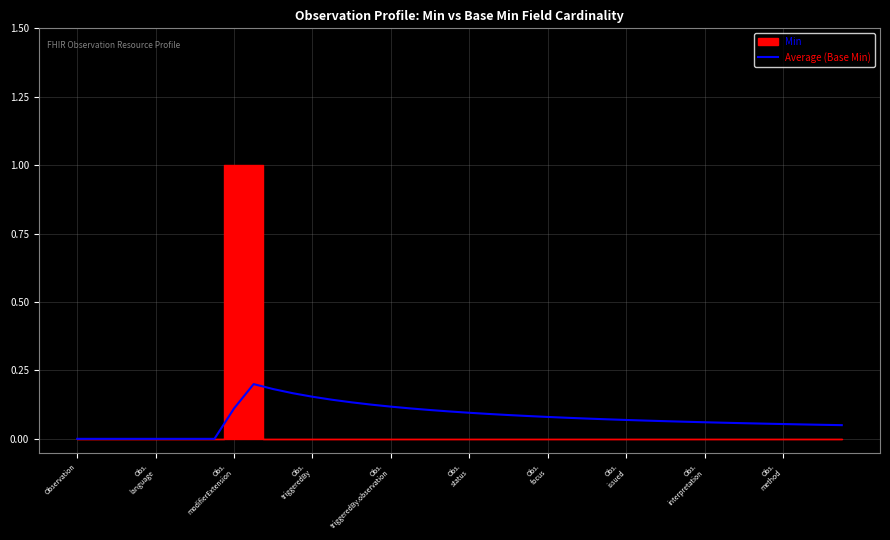

How many interior local peaks (higher than both neighbors) does the data have?

1